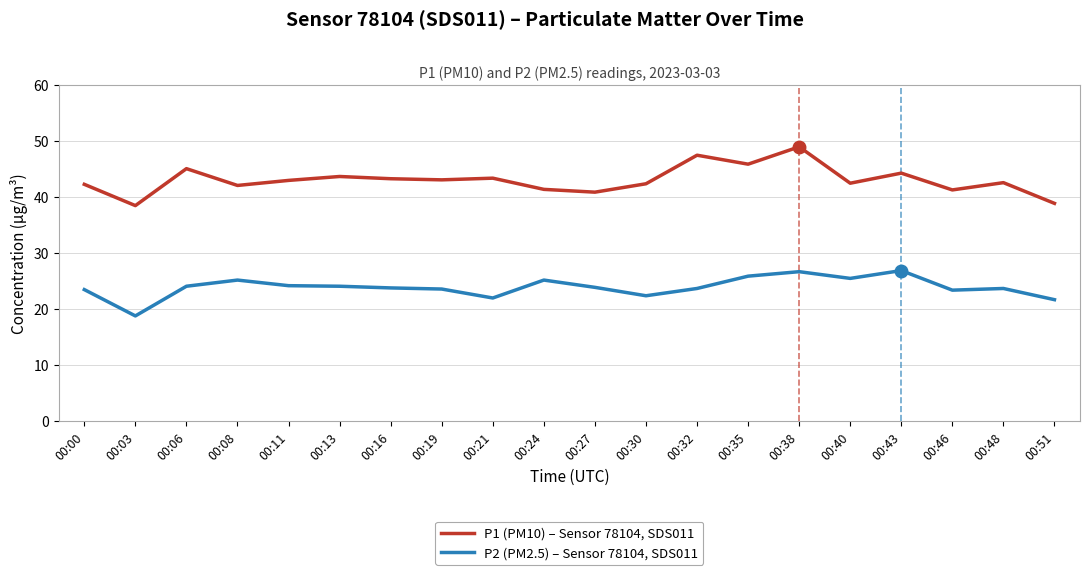

Is it true that P2 (PM2.5) – Sensor 78104, SDS011 equals 11.7 at 00:00?

False